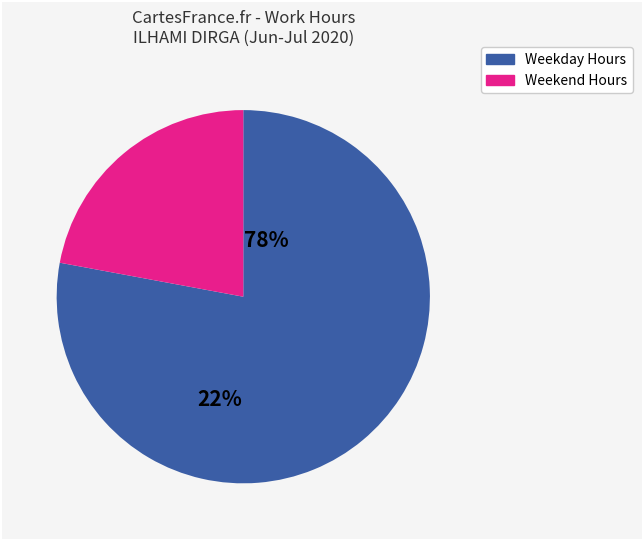

Does any single category account for the majority?

Yes